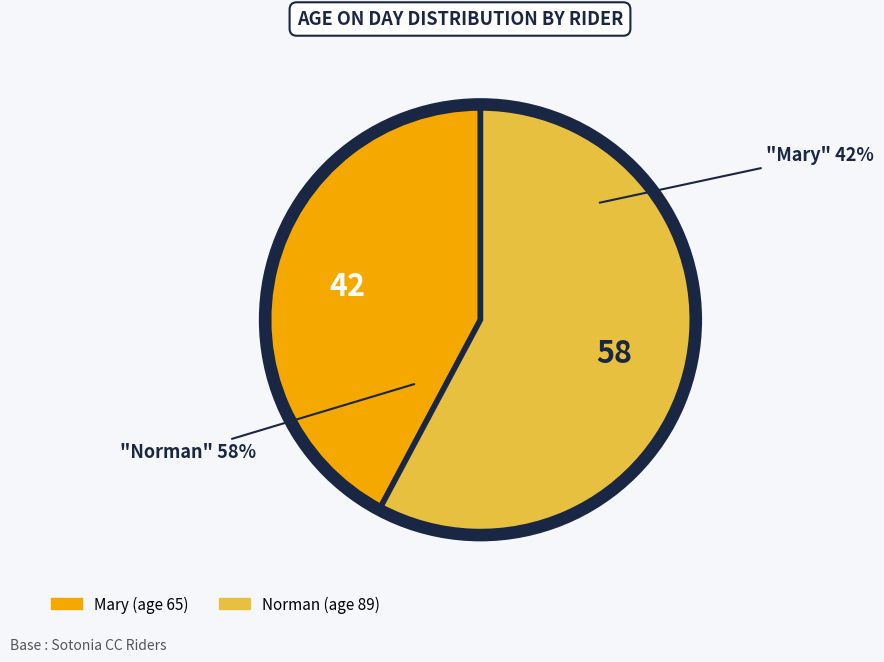

How many segments does this pie chart have?

2